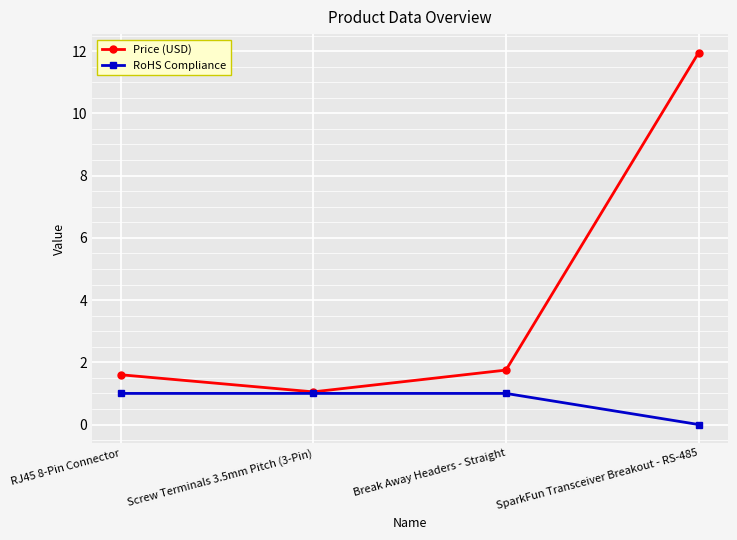

At which category is the sum across all series the highest?

SparkFun Transceiver Breakout - RS-485